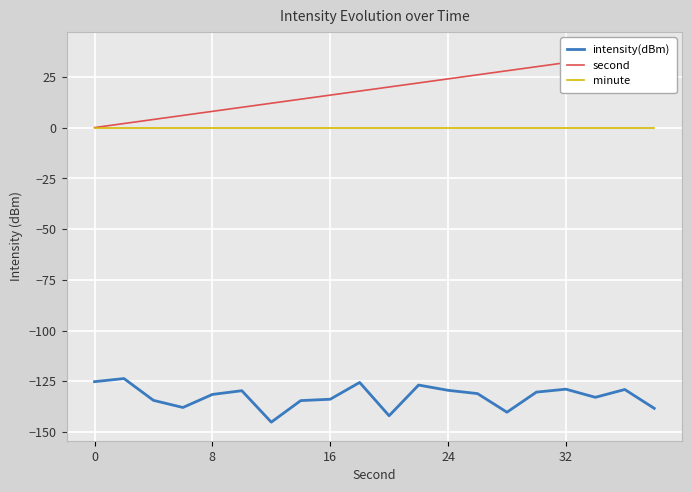

True or false: second and intensity(dBm) cross at least once.

False